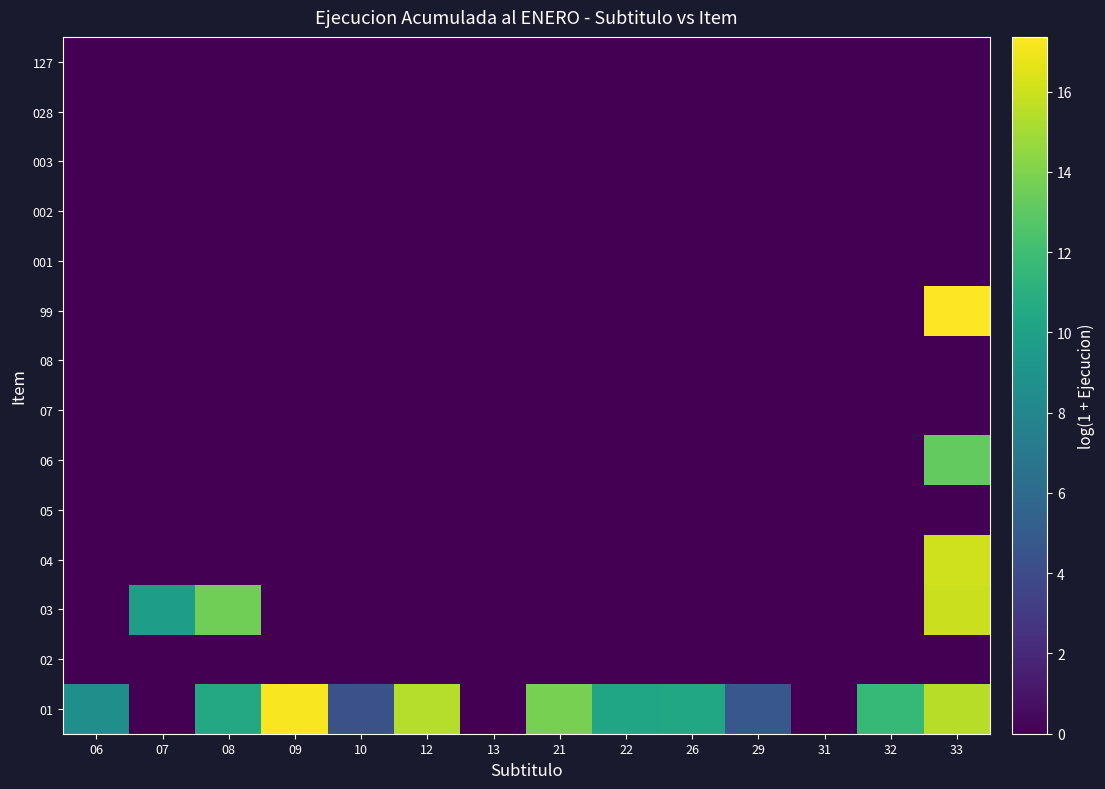

At which category is the sum across all series the highest?

33